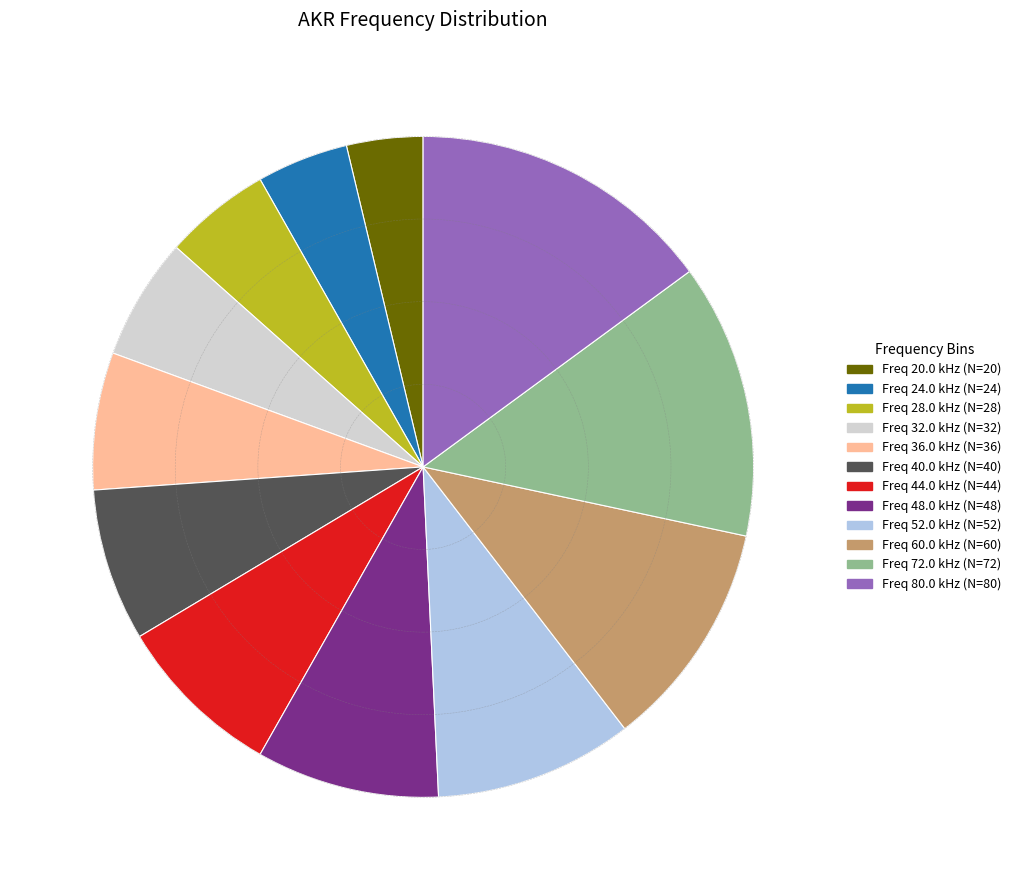

What is the ratio of the value at Freq 48.0 kHz (N=48) to the value at Freq 24.0 kHz (N=24)?

2.0